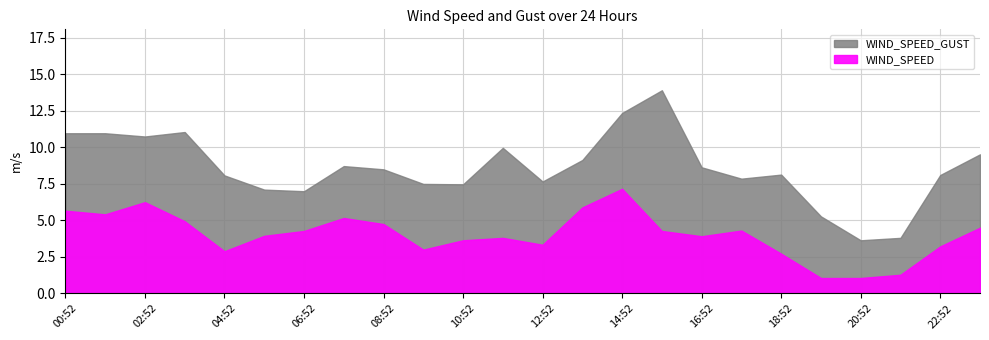

Where is the first local minimum for WIND_SPEED?

01:52